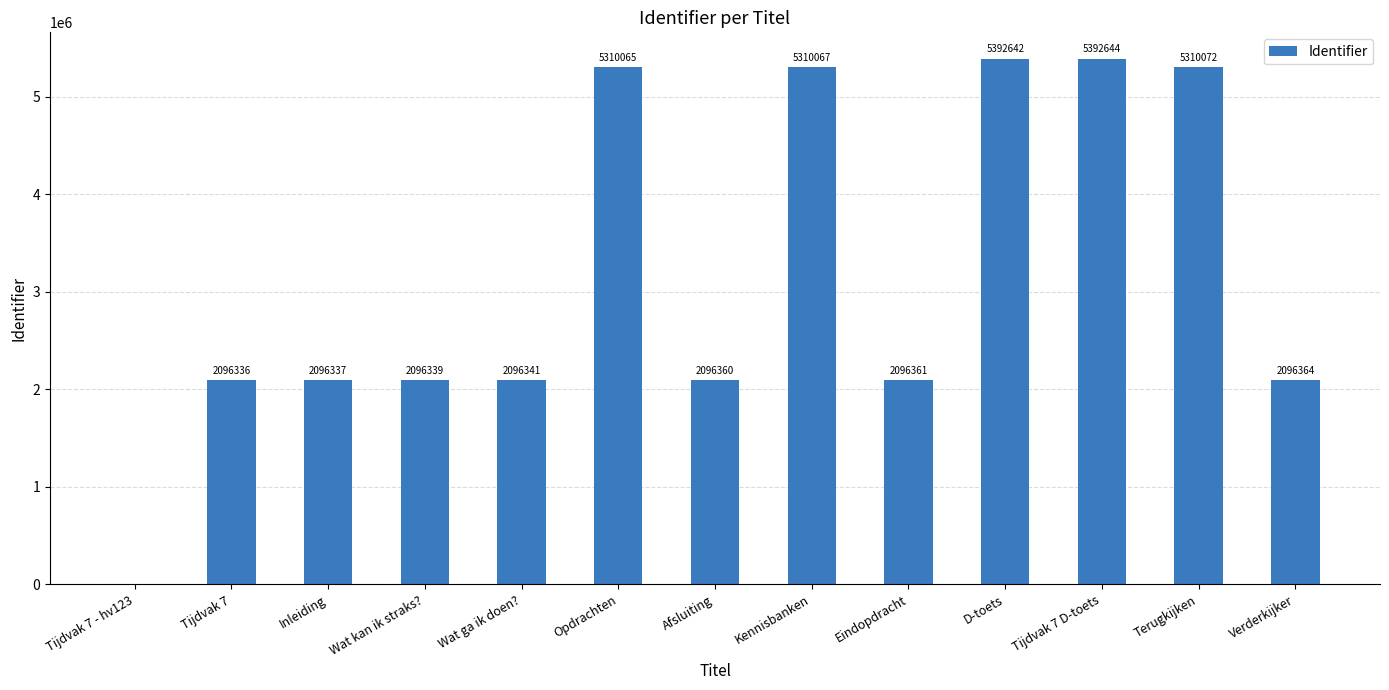

Reading left to right, what are all the values shown in this chart?

0	2096336	2096337	2096339	2096341	5310065	2096360	5310067	2096361	5392642	5392644	5310072	2096364